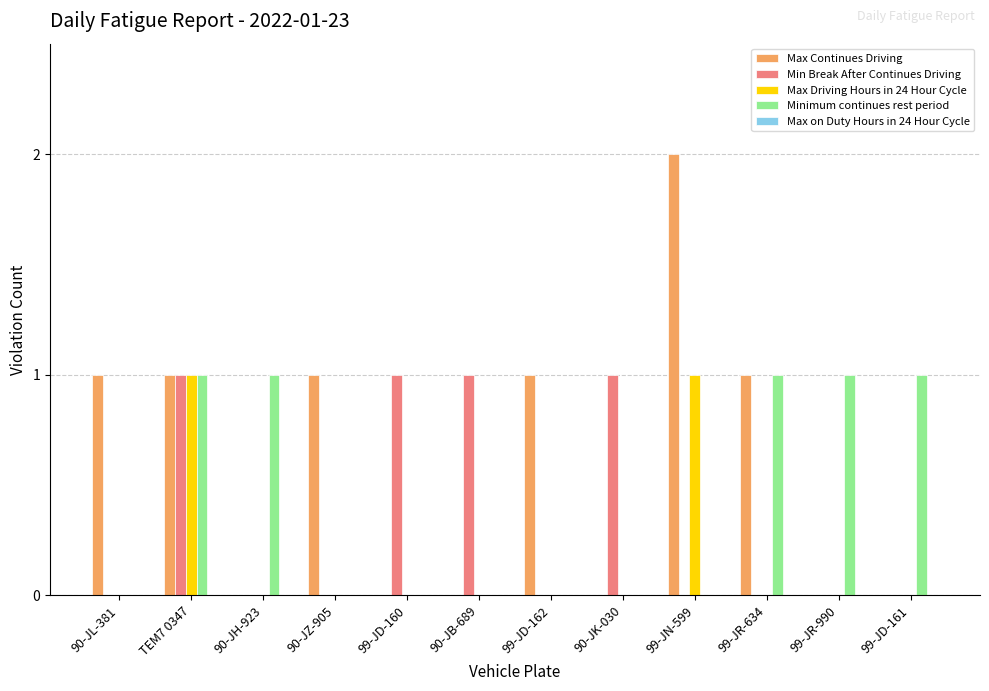

What is the sum of all Min Break After Continues Driving values?

4